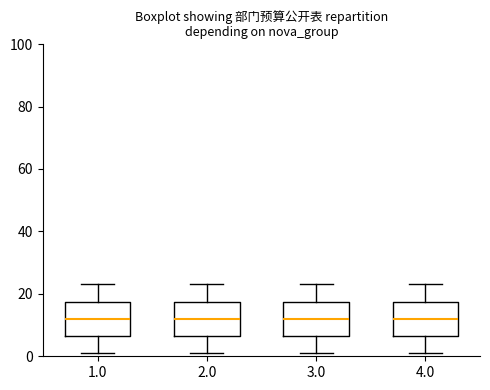

Where does the upper whisker of the box at x = 3.0 end on the y-axis? The values are not printed on the chart, so give them approximately, as read against the axis.

24